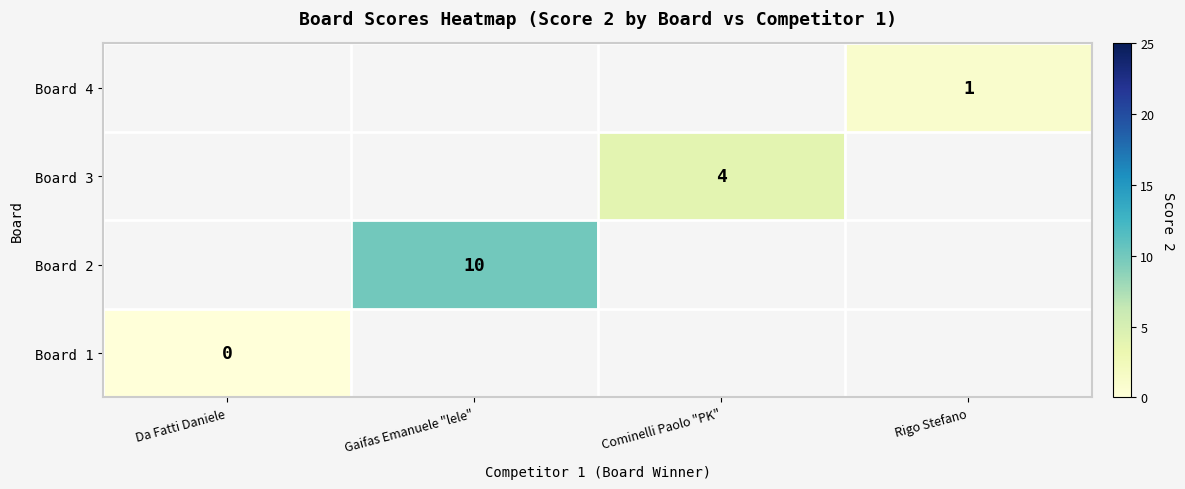

Is it true that Board 4 equals 2 at Rigo Stefano?

False